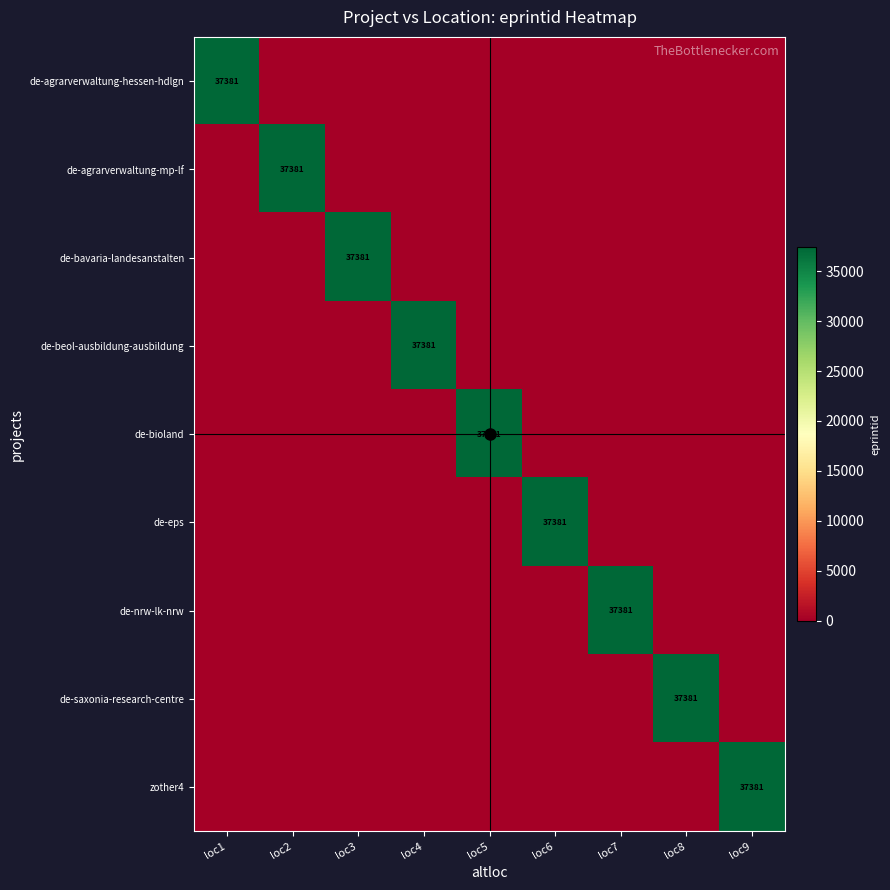

Where is de-agrarverwaltung-hessen-hdlgn nearest to the value 18690?

loc2